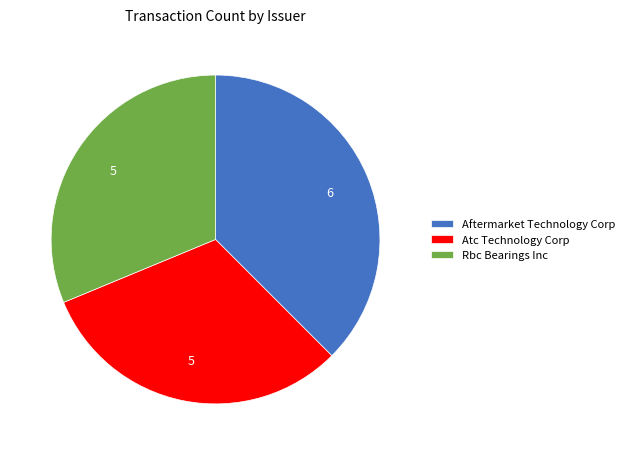

True or false: Atc Technology Corp accounts for 31% of the total.

True